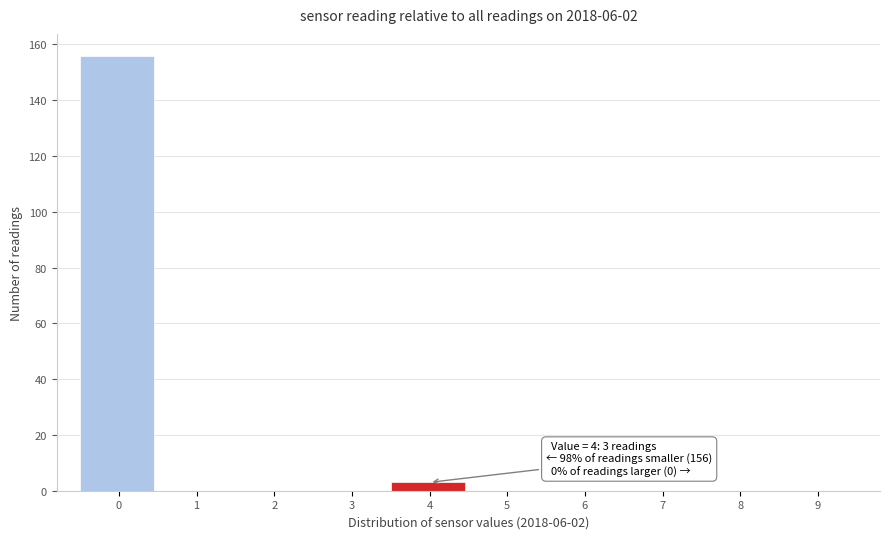

Reading right to left, transcribe all the data shown in this chart.

9=0	8=0	7=0	6=0	5=0	4=3	3=0	2=0	1=0	0=156